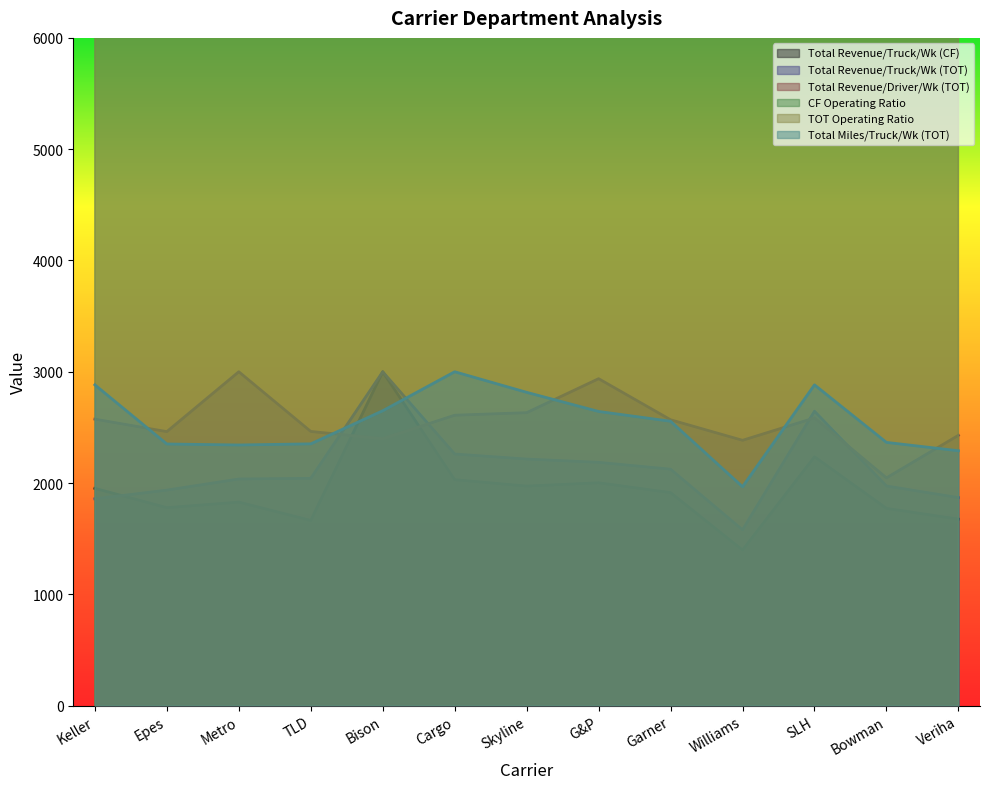

True or false: Total Revenue/Driver/Wk (TOT) has a value of 1013.1 at Bowman.

False